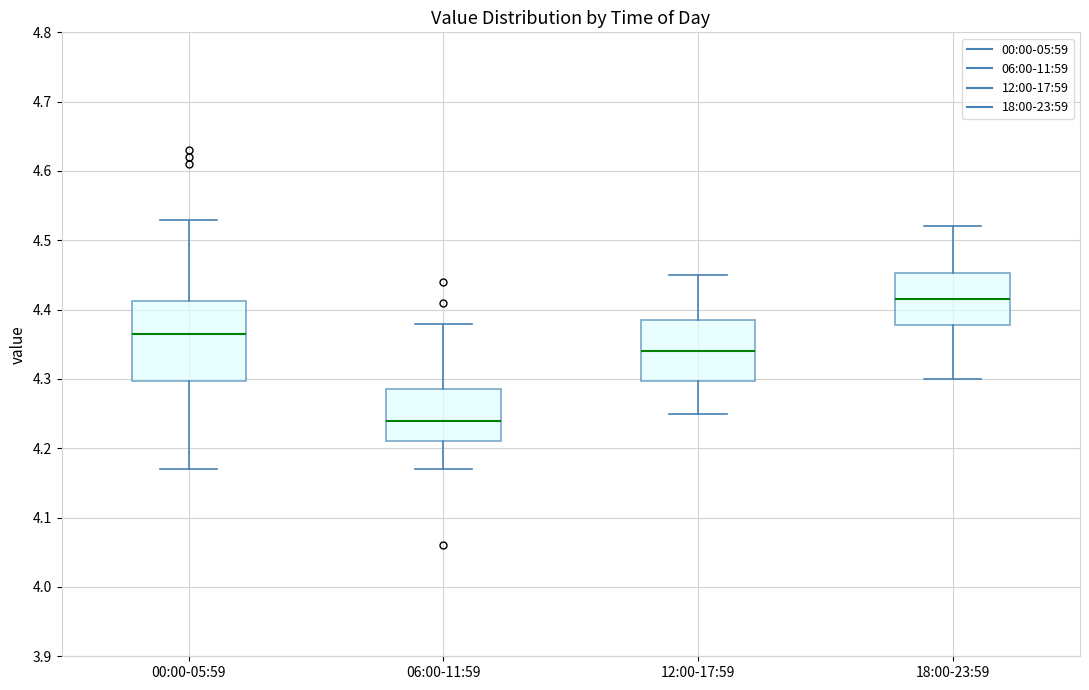

Where does the upper whisker of the box for 06:00-11:59 end on the y-axis? The values are not printed on the chart, so give them approximately, as read against the axis.

4.38